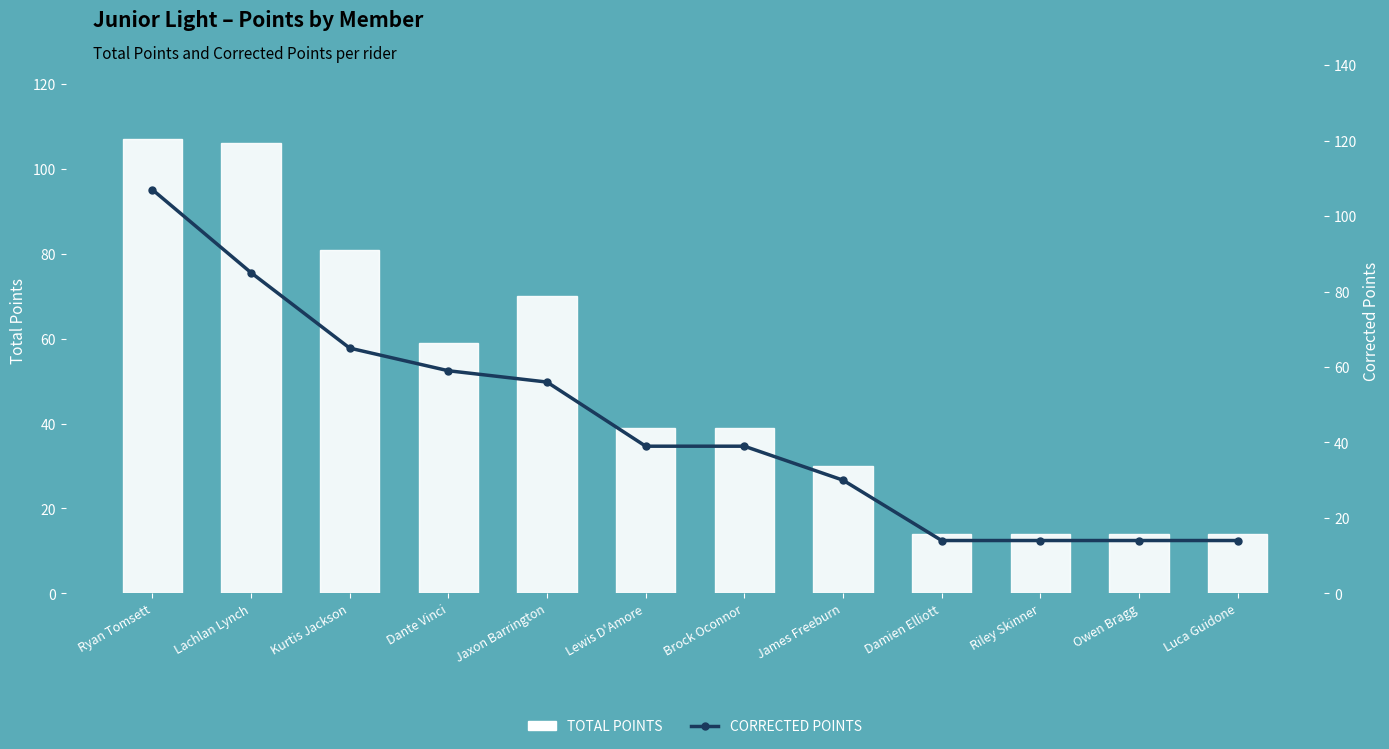

What is the greatest value displayed?

107